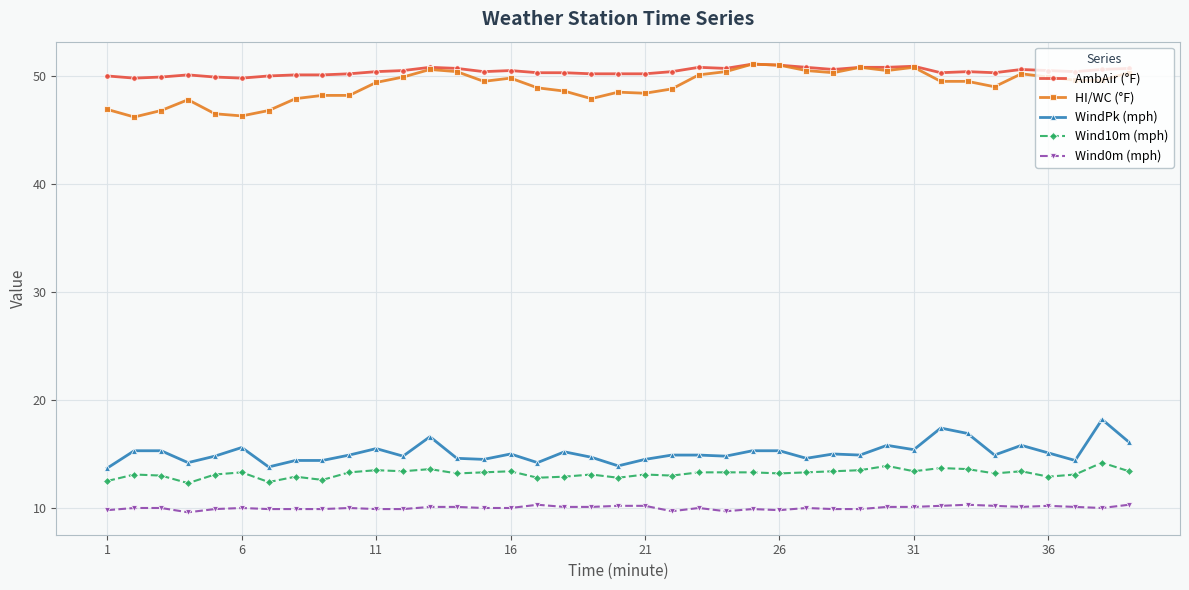

At how many categories does at least one series exceed 11?

39